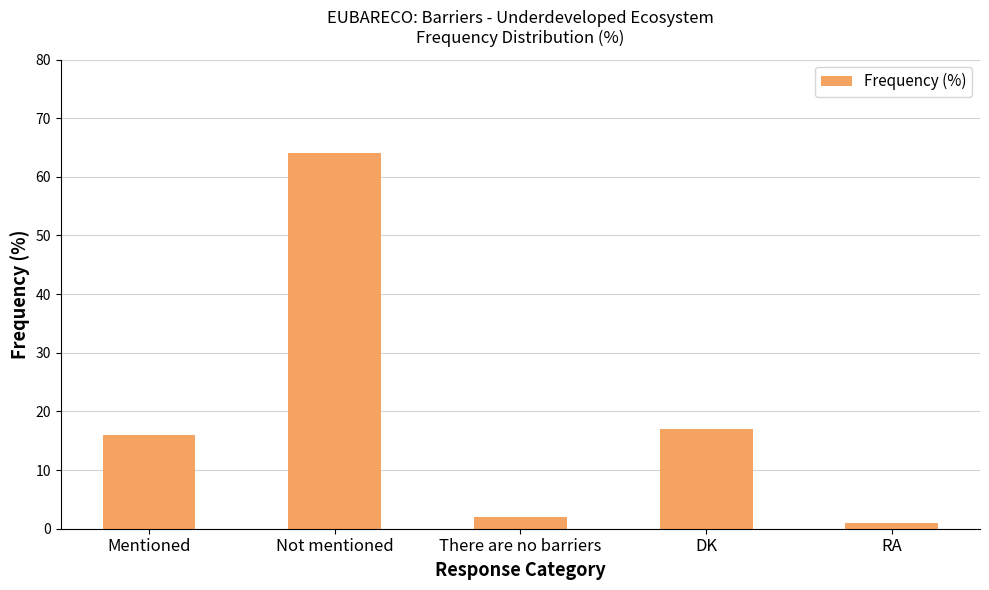

What is the average value?

20